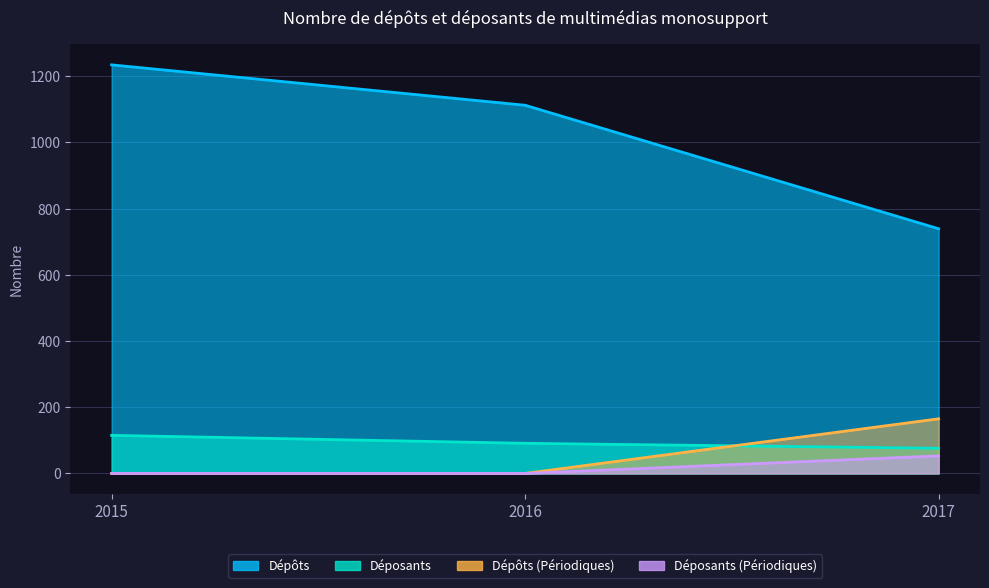

How many Déposants values are between 76 and 115?

3